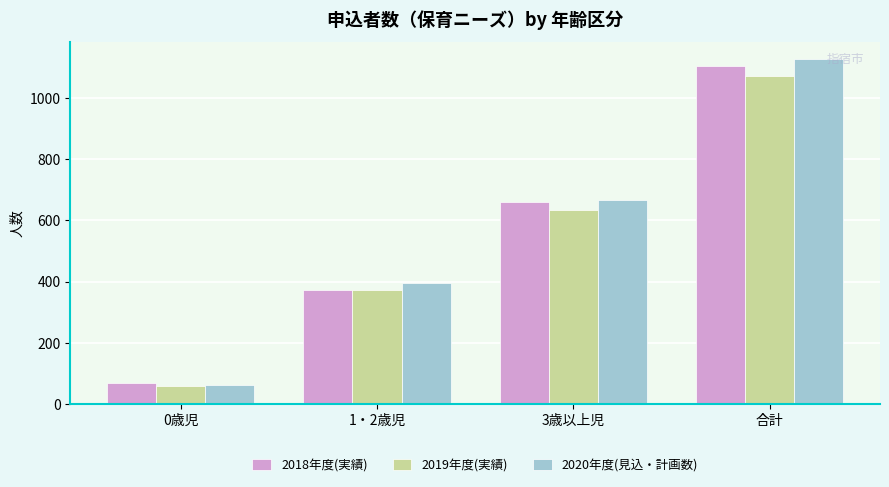

List the labels in order of 2018年度(実績) value, smallest first.

0歳児, 1・2歳児, 3歳以上児, 合計